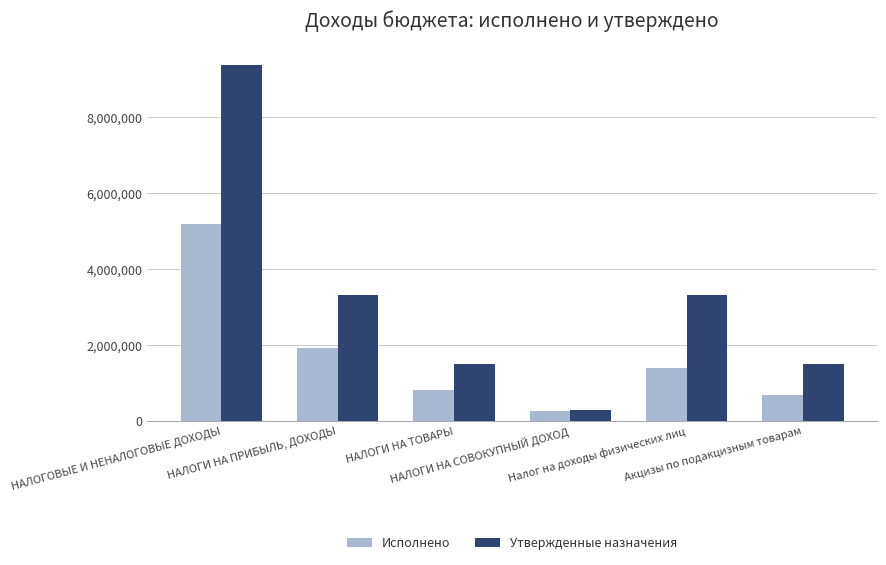

Rank the series by their average value, from highest to lowest.

Утвержденные назначения, Исполнено